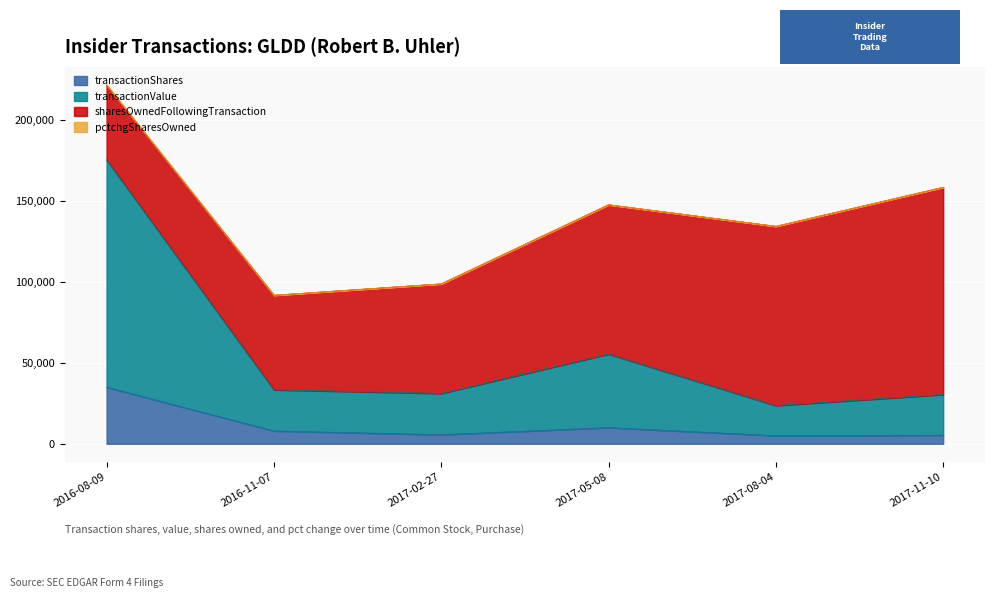

Which category has the highest value in the transactionShares series?

2016-08-09